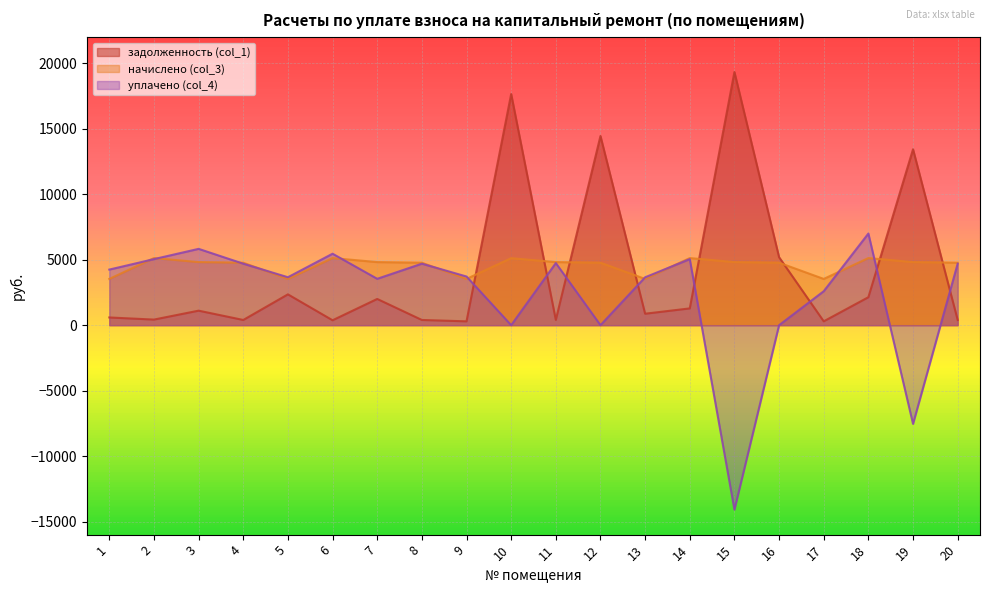

True or false: начислено (col_3) has a value of 1869.3 at 18.

False